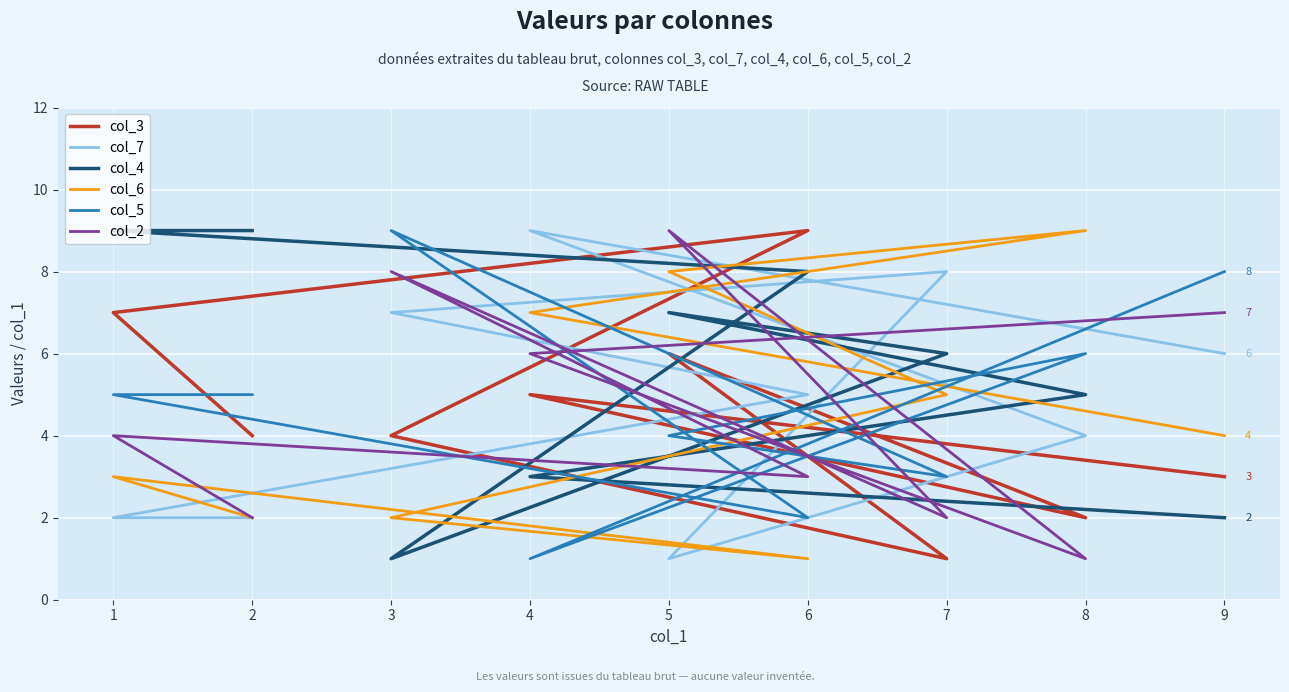

Is it true that col_7 equals 10 at 9?

False